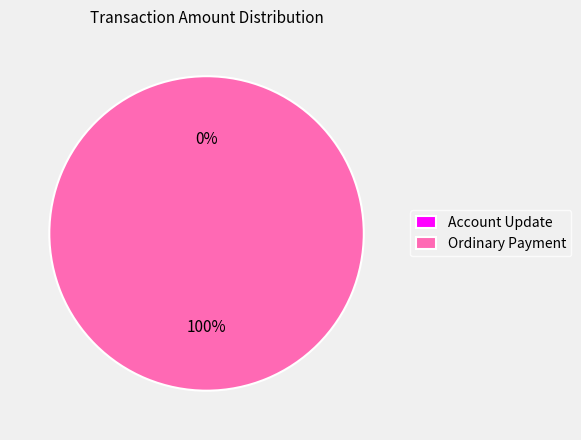

Is the sum of Ordinary Payment and Account Update greater than half?

Yes